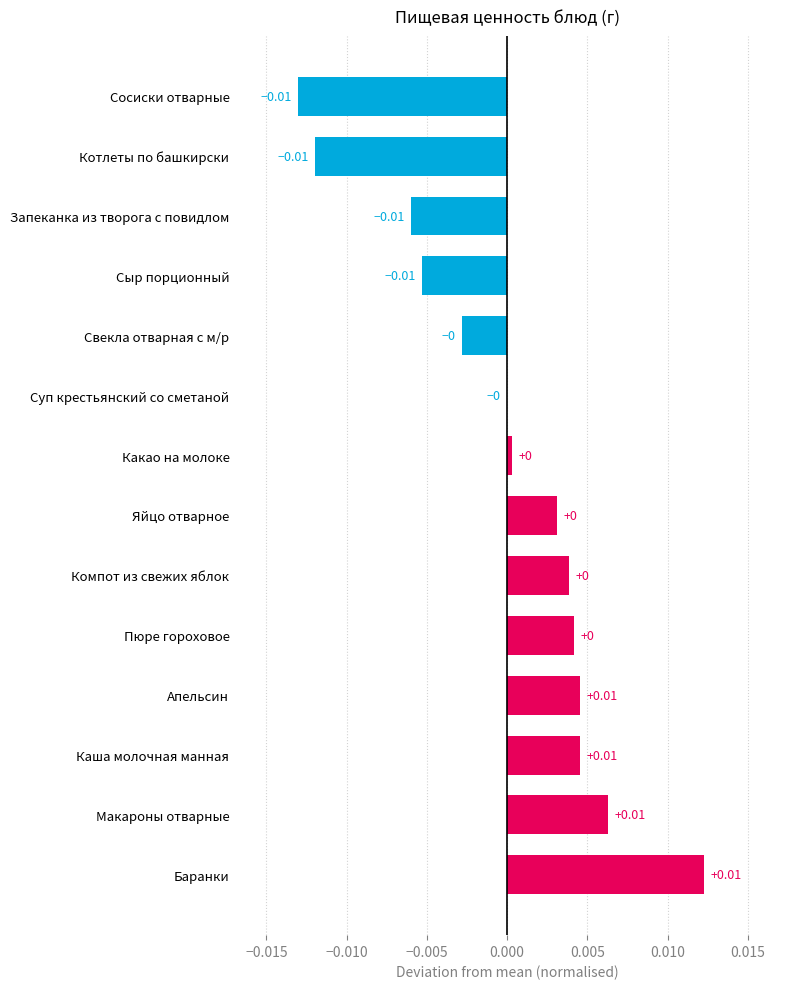

Which has a higher value, Запеканка из творога с повидлом or Какао на молоке?

Какао на молоке